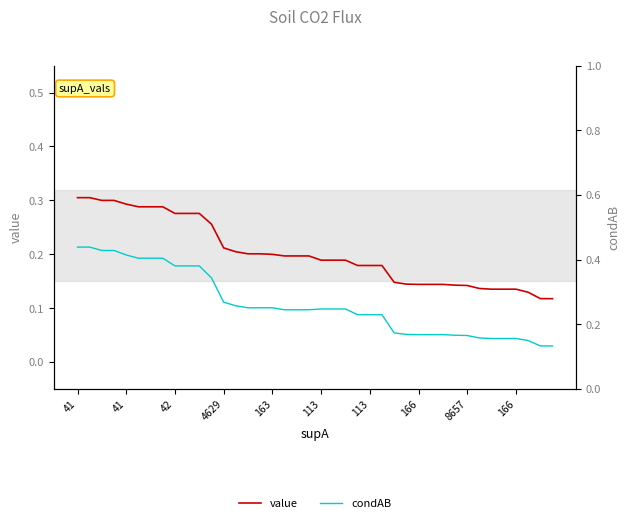

Is this an area chart (filled region under the line)?

No